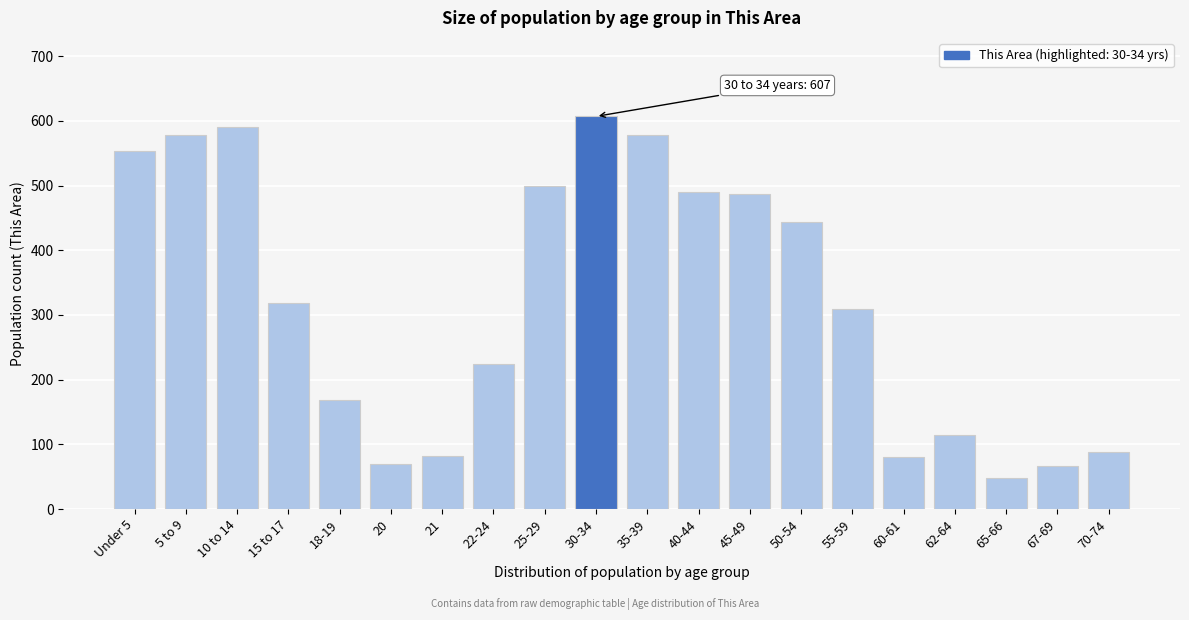

What is the average value?

320